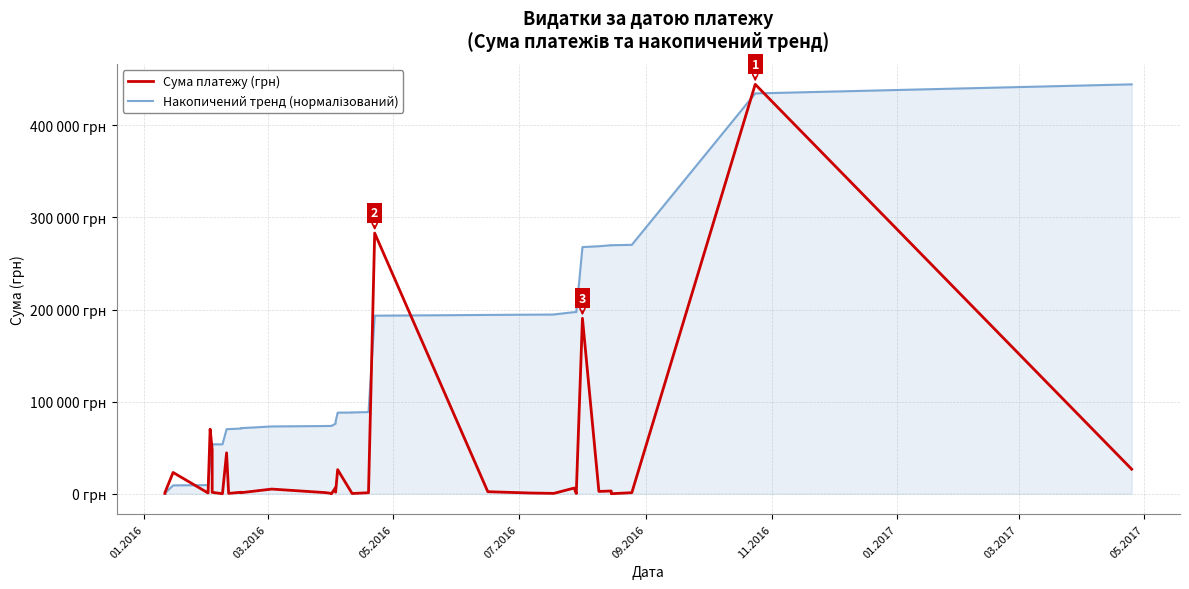

Does the chart have visible grid lines?

Yes